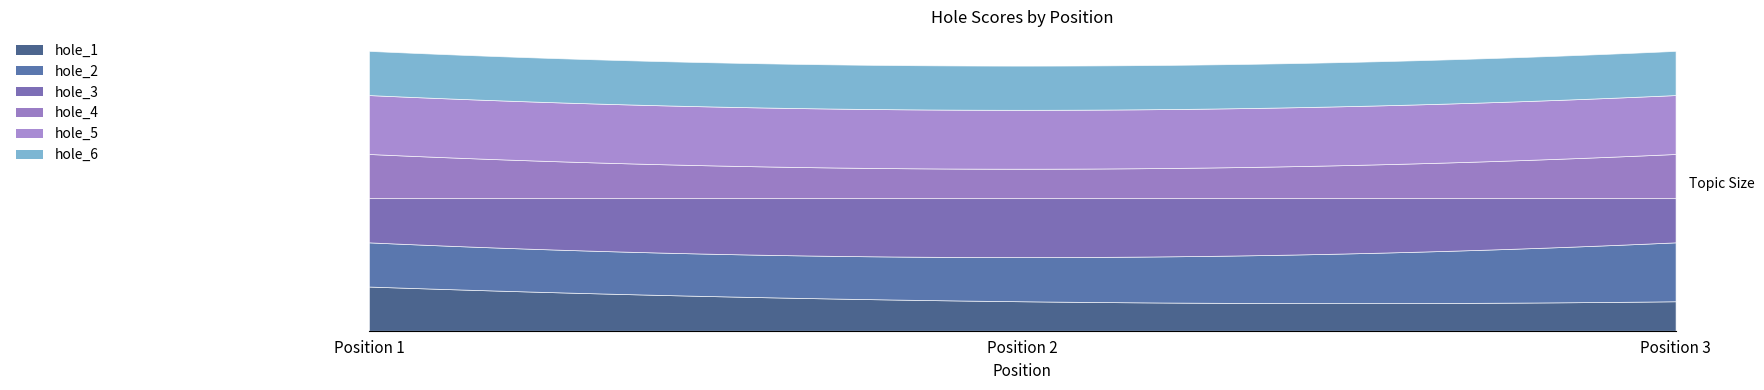

What is the value of the hole_4 point at the 2nd from the left?

2